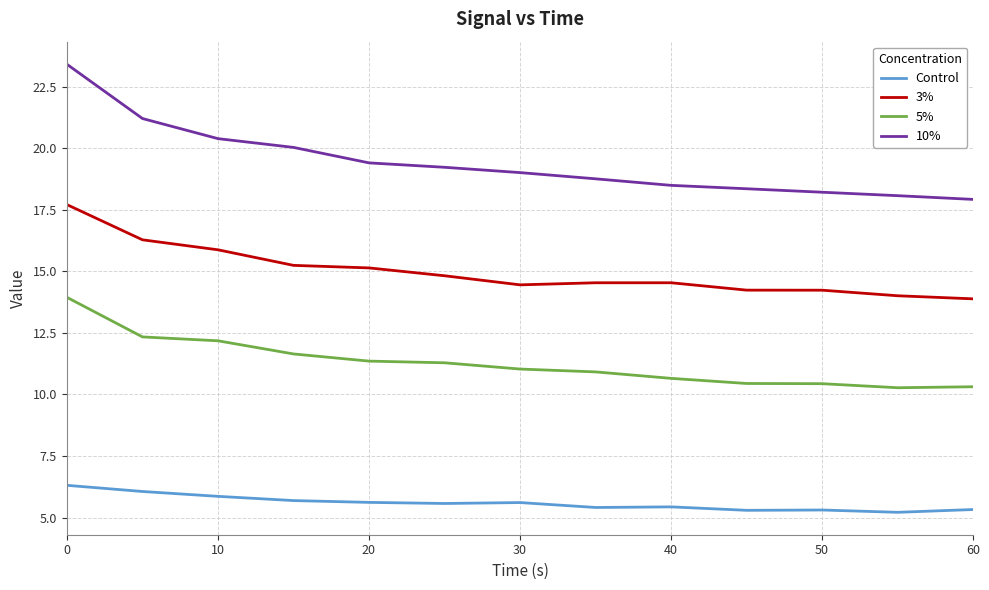

Which series has the widest spread of values?

10%